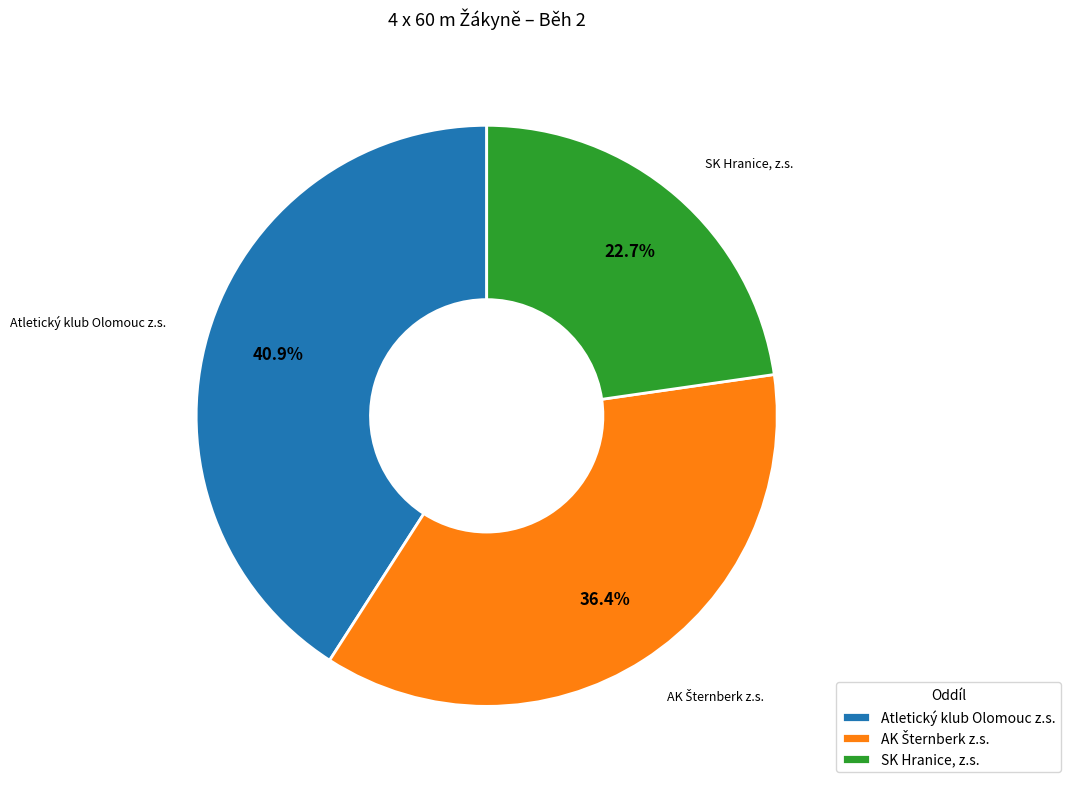

To the nearest percent, what percentage of the pie is Atletický klub Olomouc z.s.?

41%